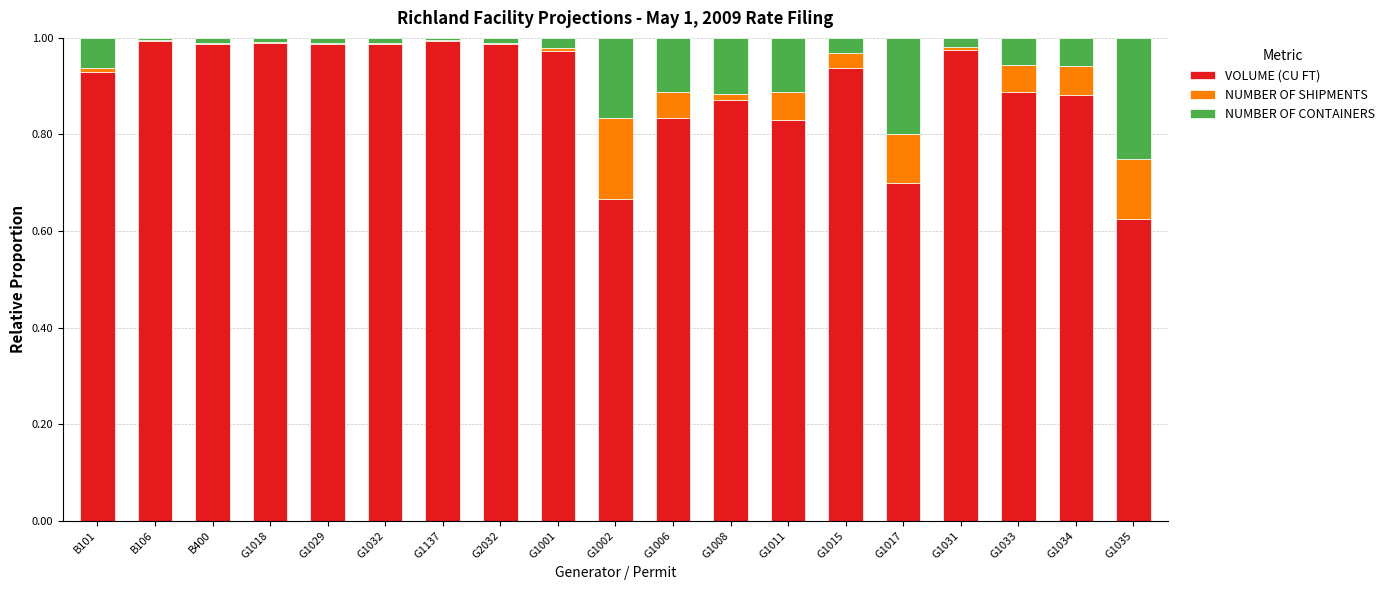

Is it true that VOLUME (CU FT) equals 0.4 at G1015?

False